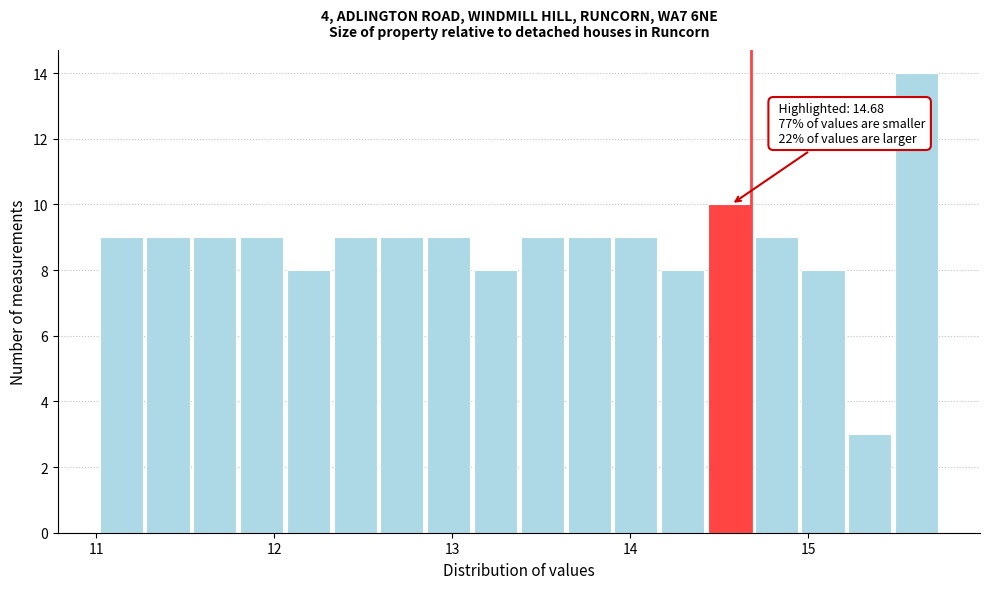

Read against the x-axis, roughly where is the centre of the tallest bar?

15.6